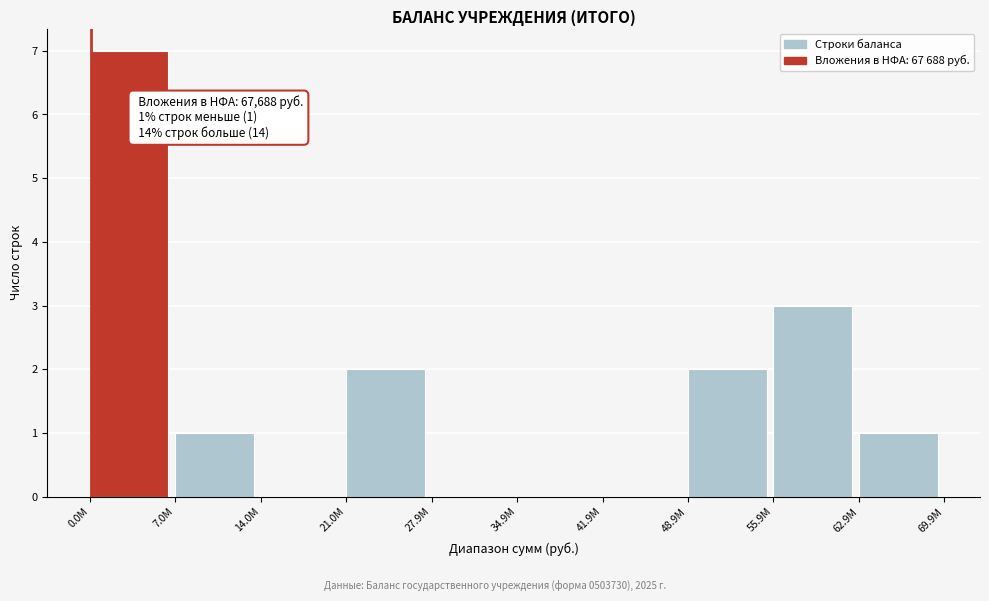

Reading left to right, transcribe all the data shown in this chart.

0.0M=7	7.0M=1	14.0M=0	21.0M=2	27.9M=0	34.9M=0	41.9M=0	48.9M=2	55.9M=3	62.9M=1